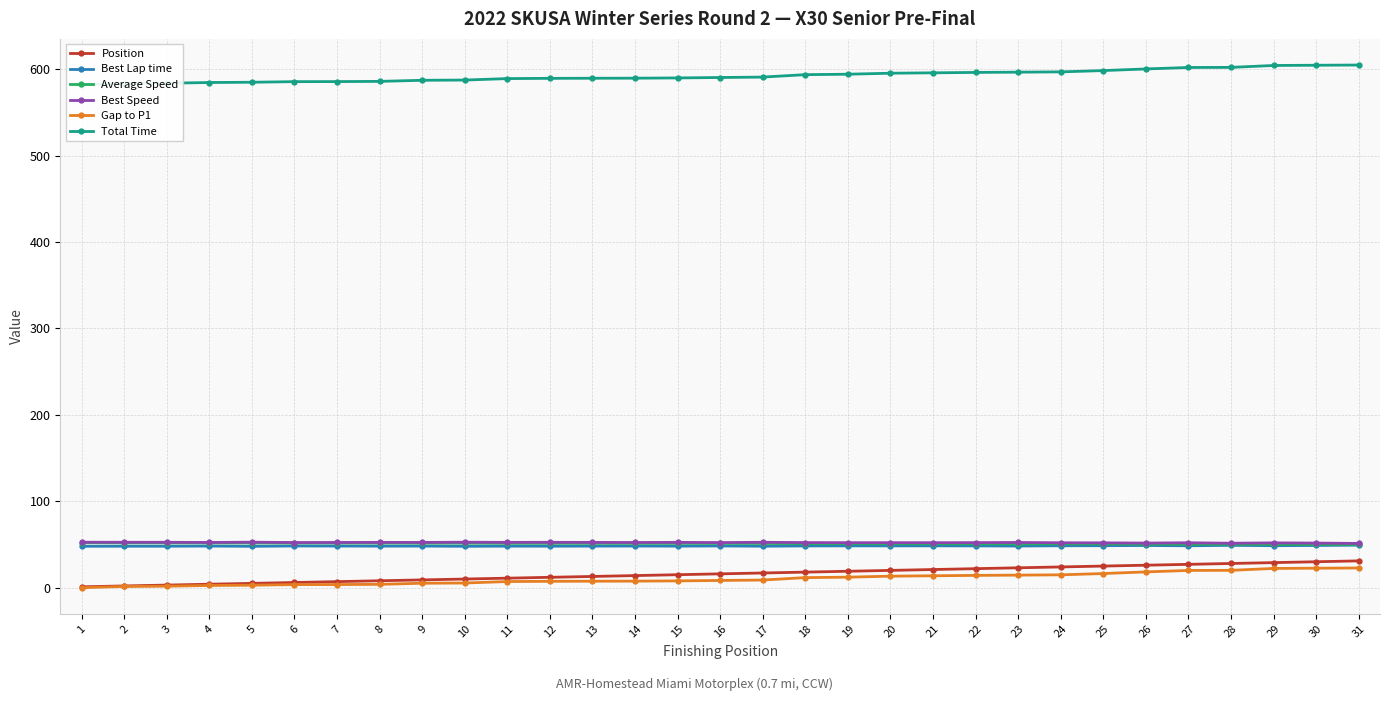

Where does the Average Speed series first go above 51?

1